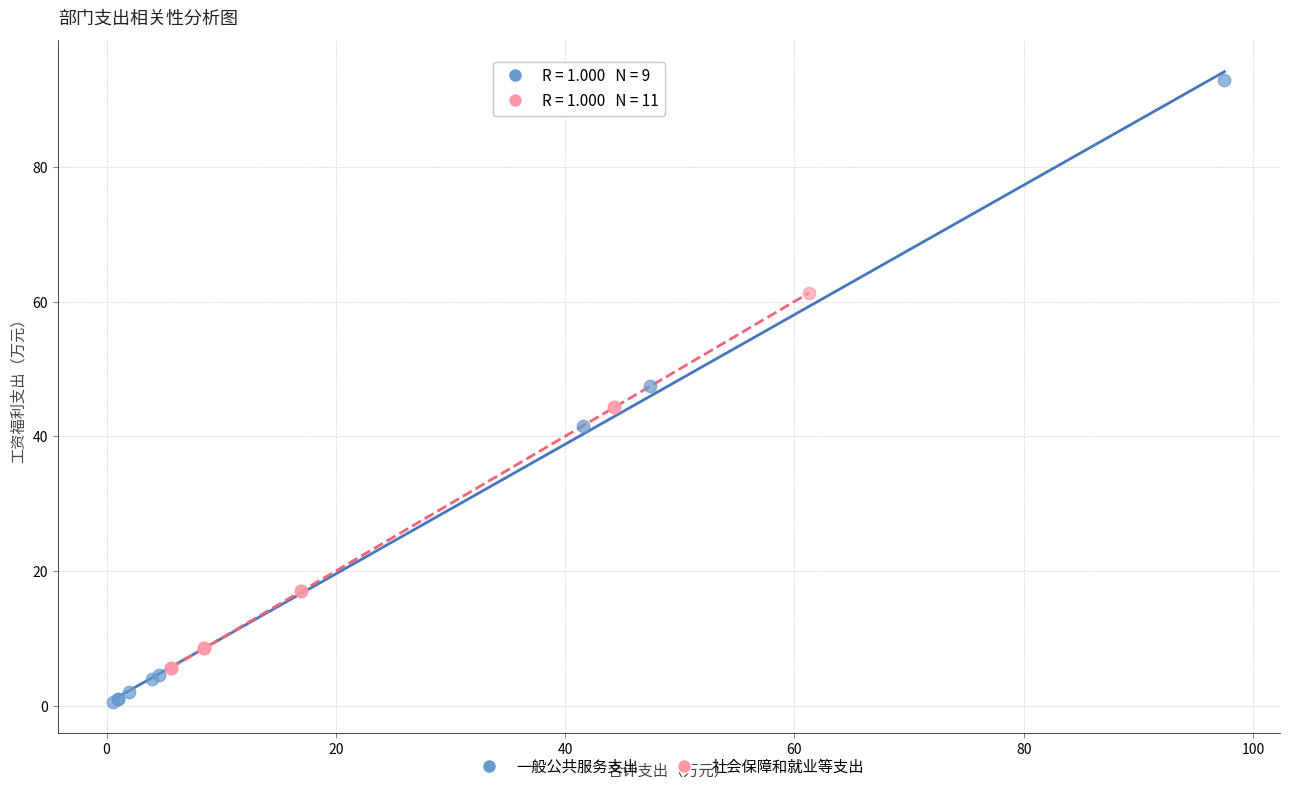

Which series has the widest spread of Y values?

一般公共服务支出